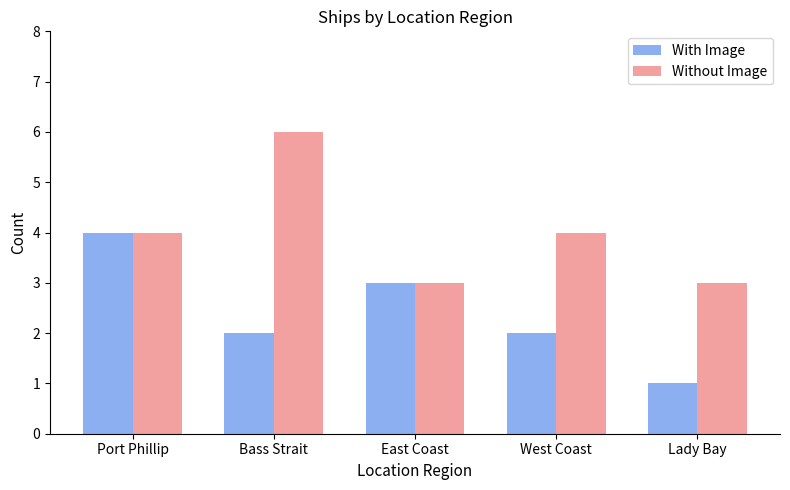

Read the With Image value at Port Phillip.

4